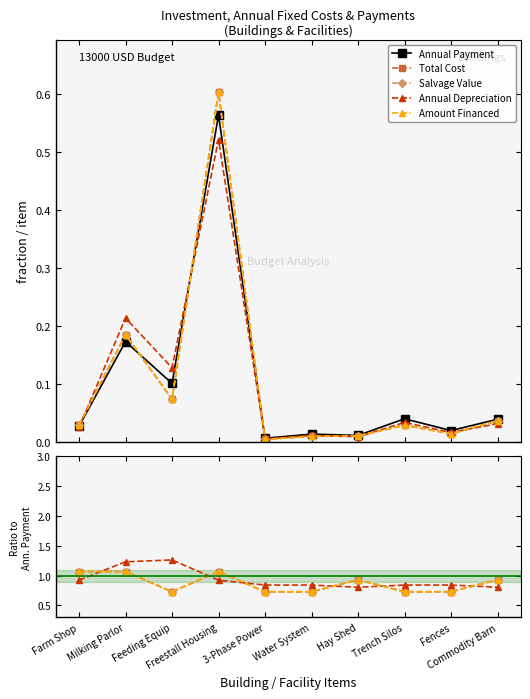

The value of Annual Depreciation at Fences is 0.3. True or false?

False